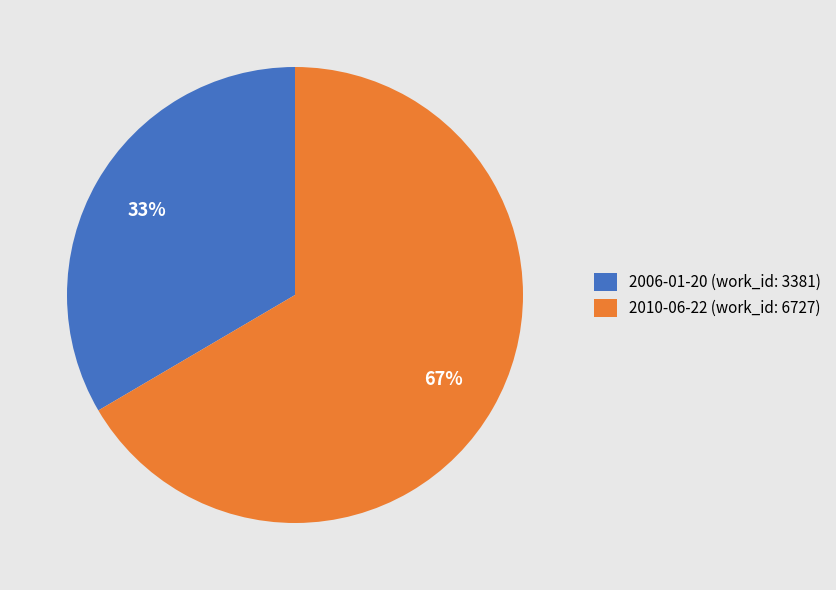

Is there a majority slice in this chart?

Yes